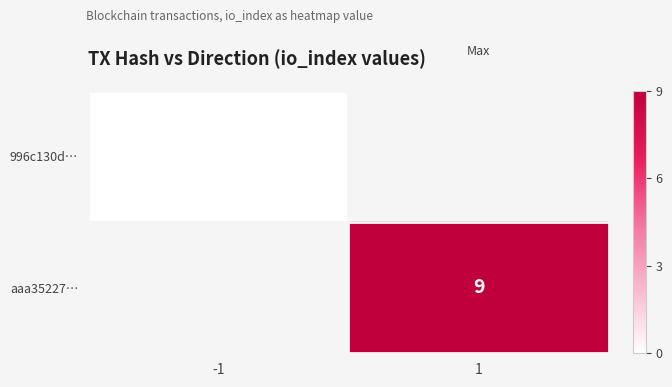

Is the value of 996c130d… at -1 greater than the value of aaa35227… at 1?

No